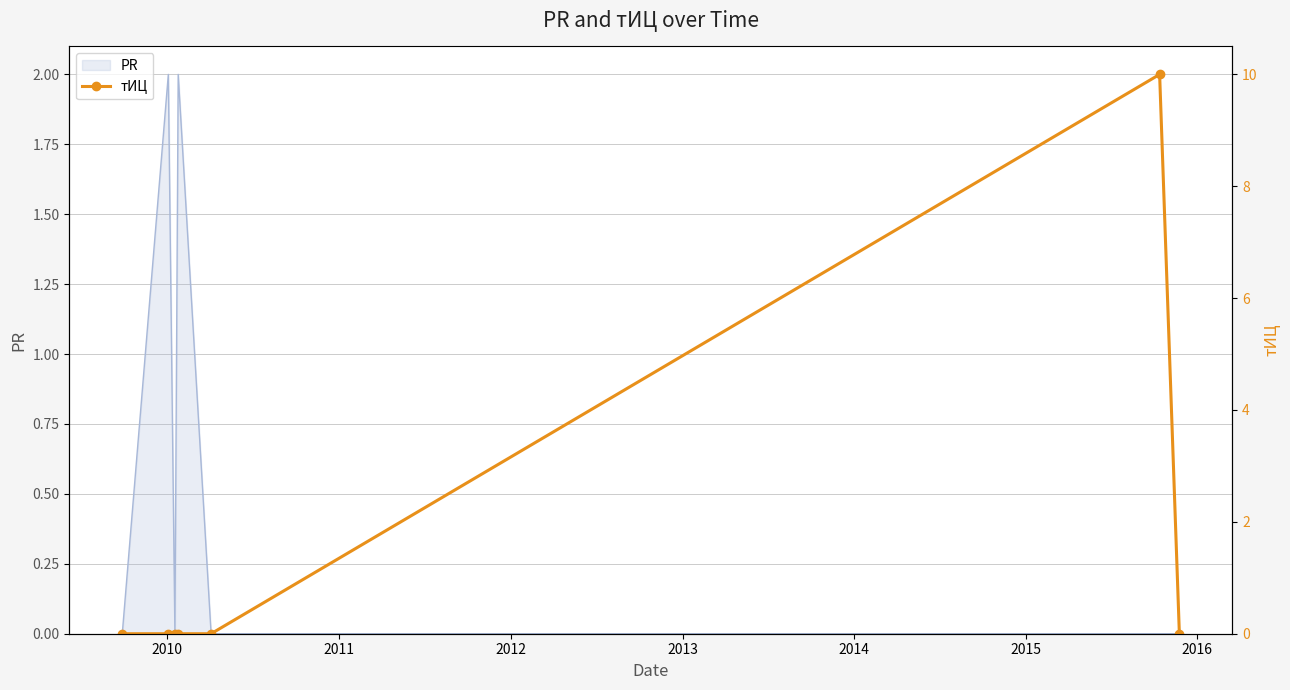

Count the values in the range 0 to 1.

6